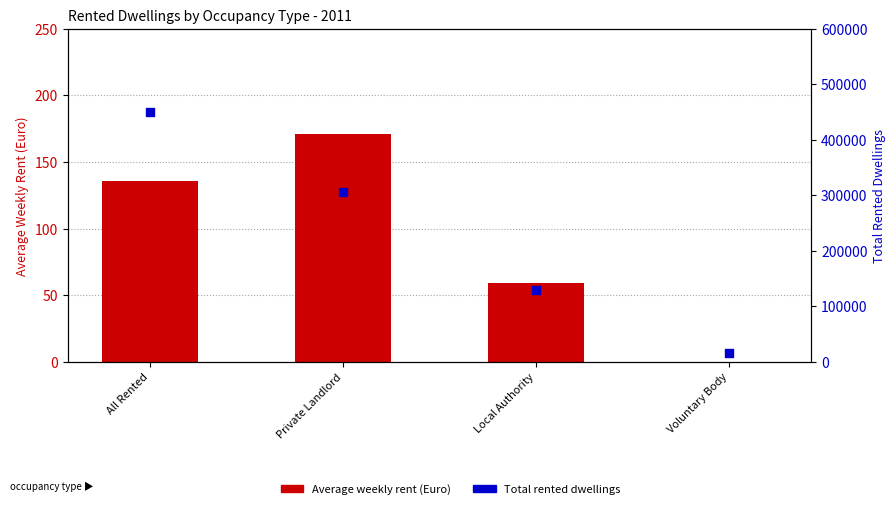

Which series reaches the maximum Y coordinate?

Total rented dwellings